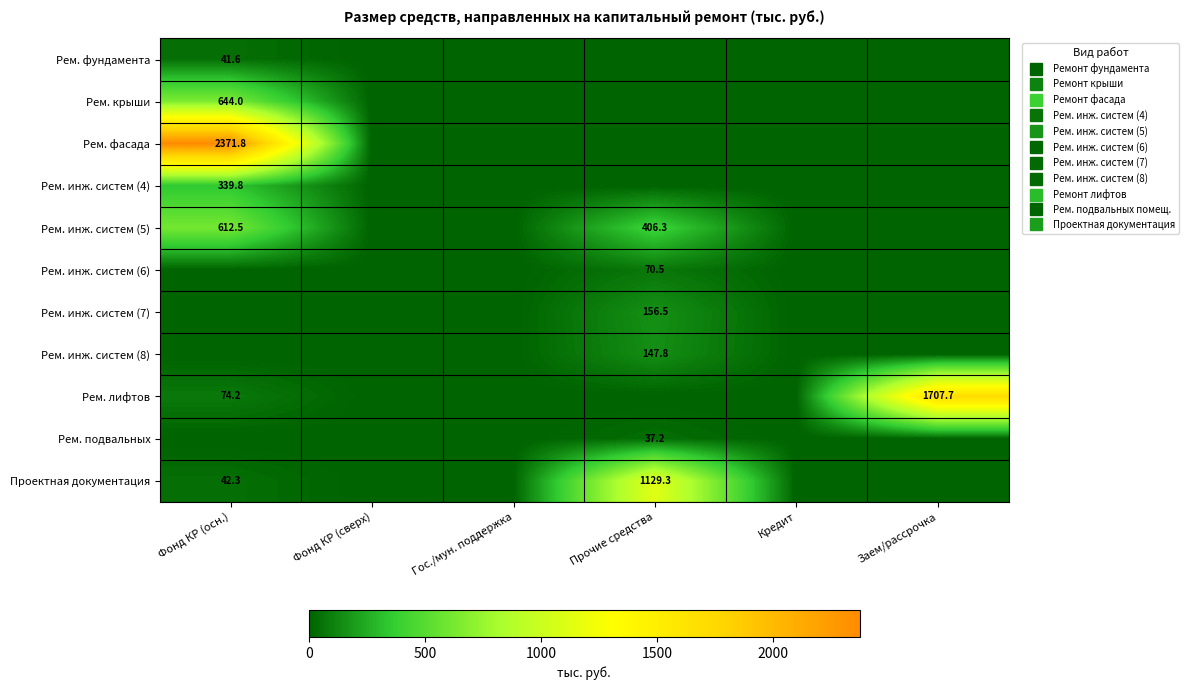

At how many categories does at least one series exceed 703?

3